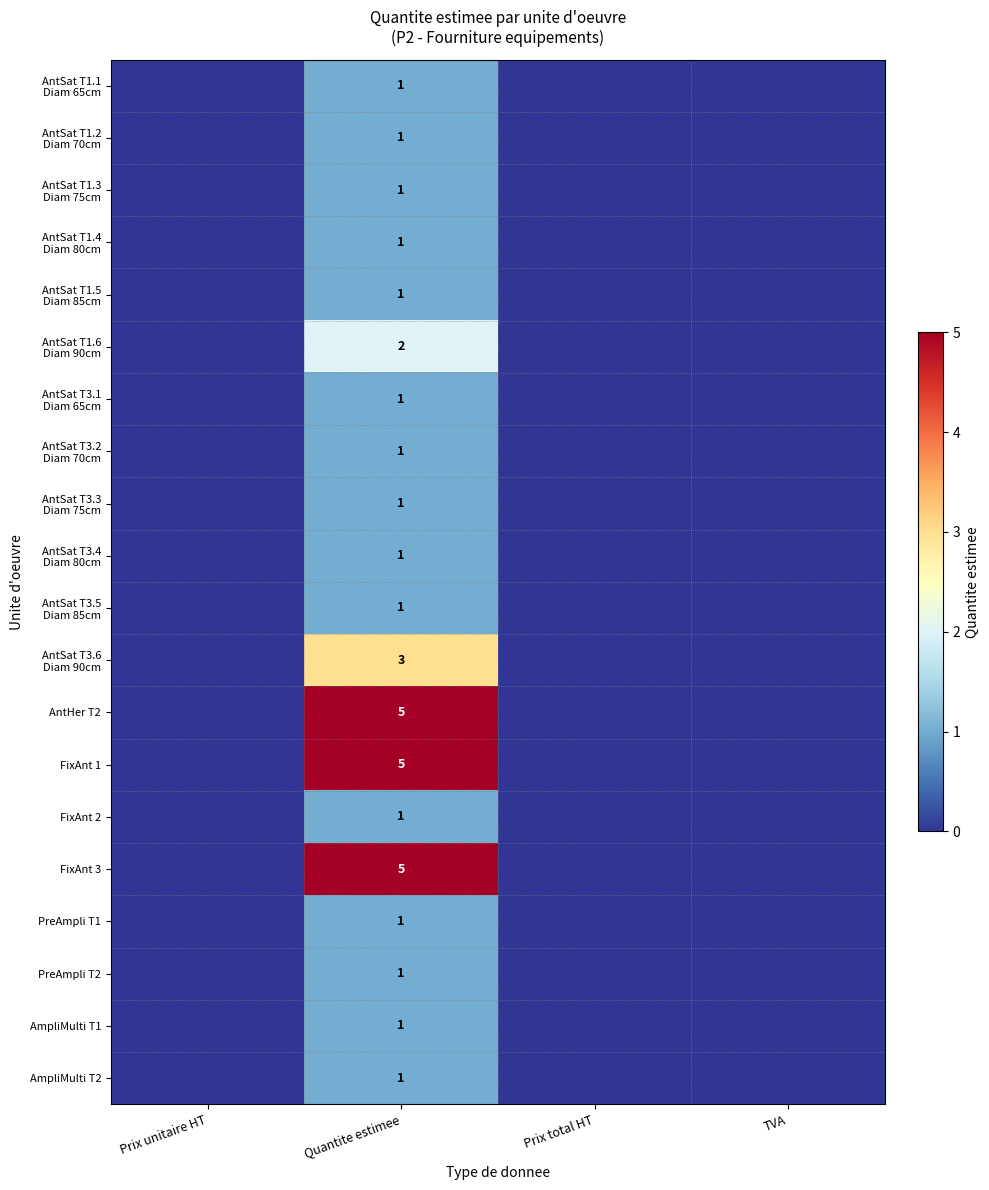

What is the difference between the AntSat T3.5 Diam 85cm values at Quantite estimee and TVA?

1